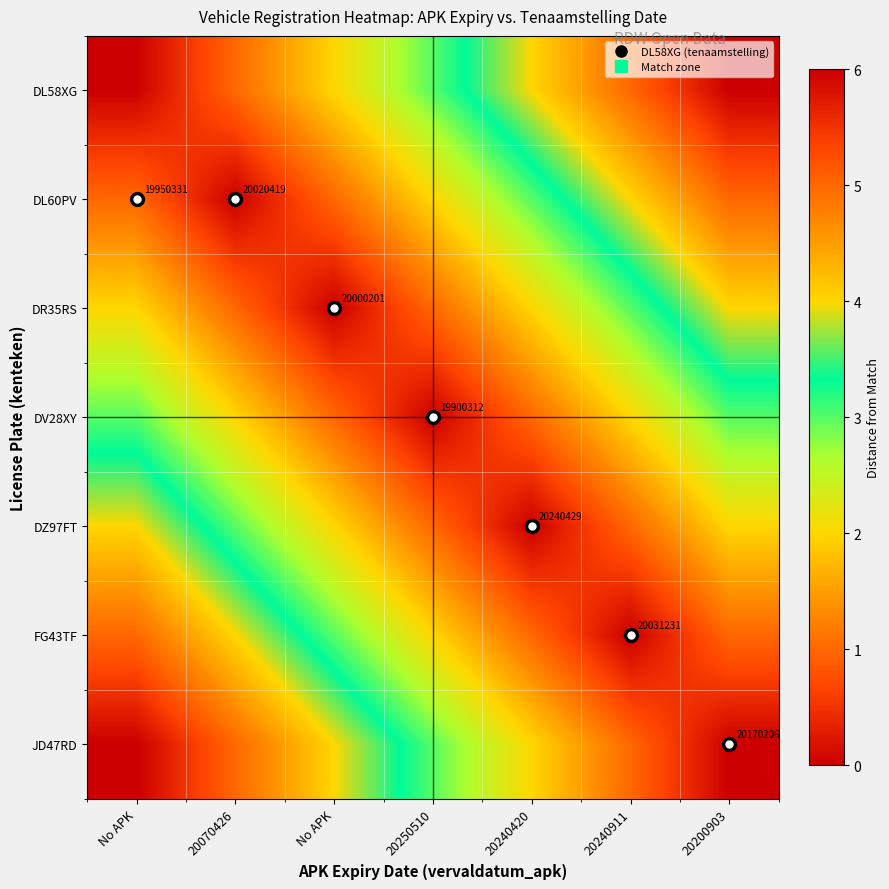

How many values in the JD47RD series exceed 3?

3